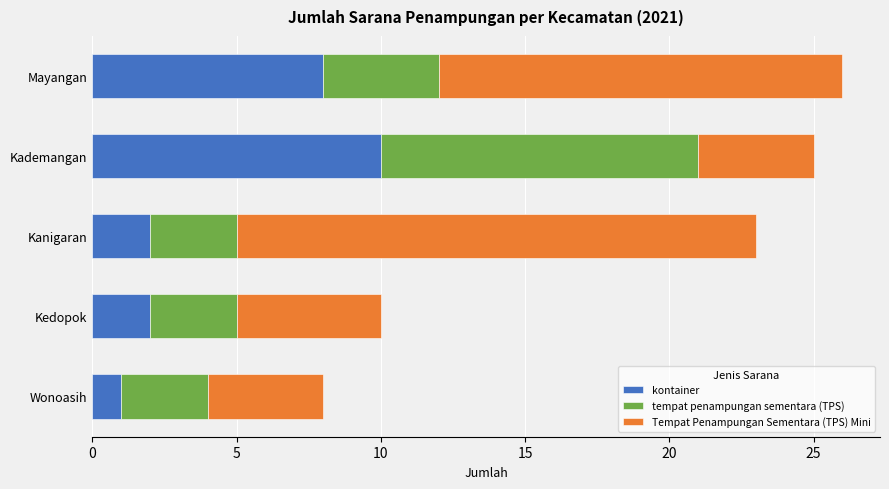

The value of kontainer at Kanigaran is 1. True or false?

False